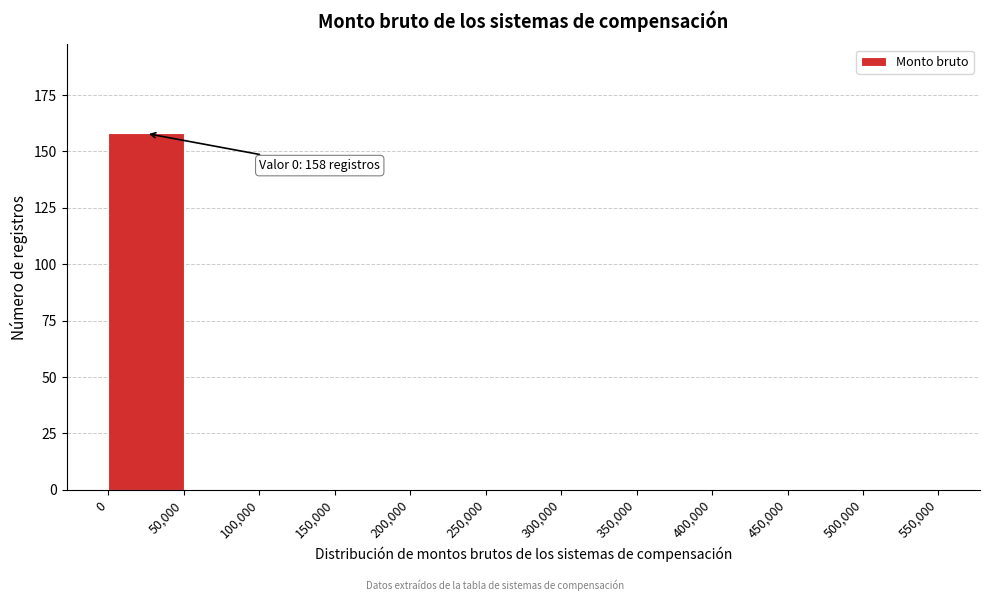

Which range on the x-axis has the tallest bar?

0 to 50,000